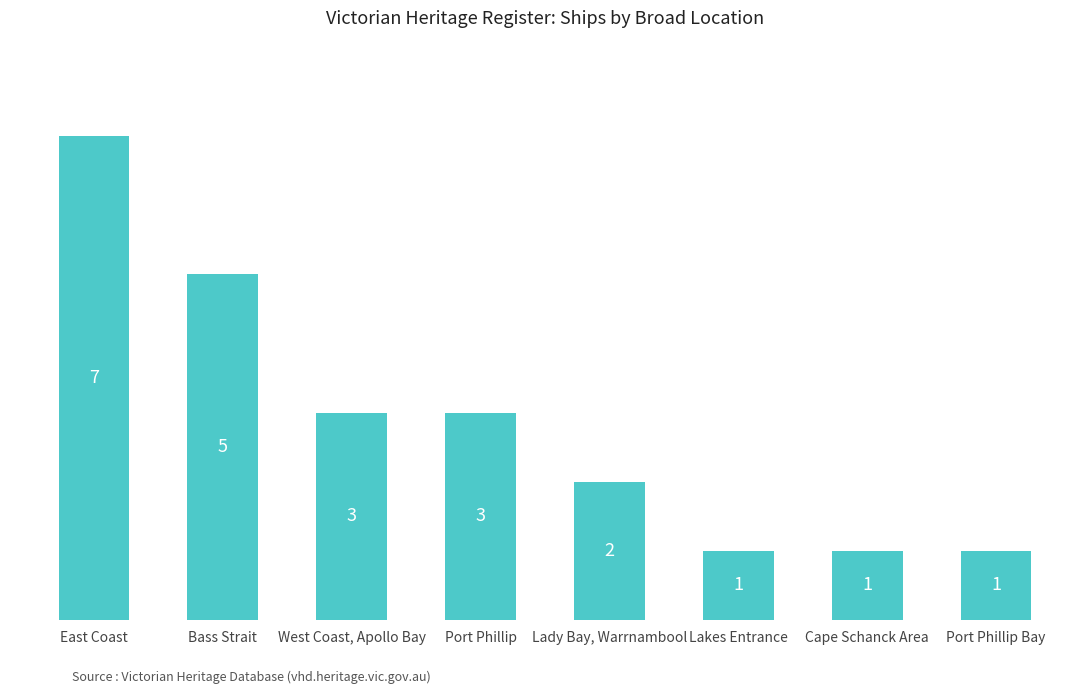

What is the label of the 8th bar from the right?

East Coast